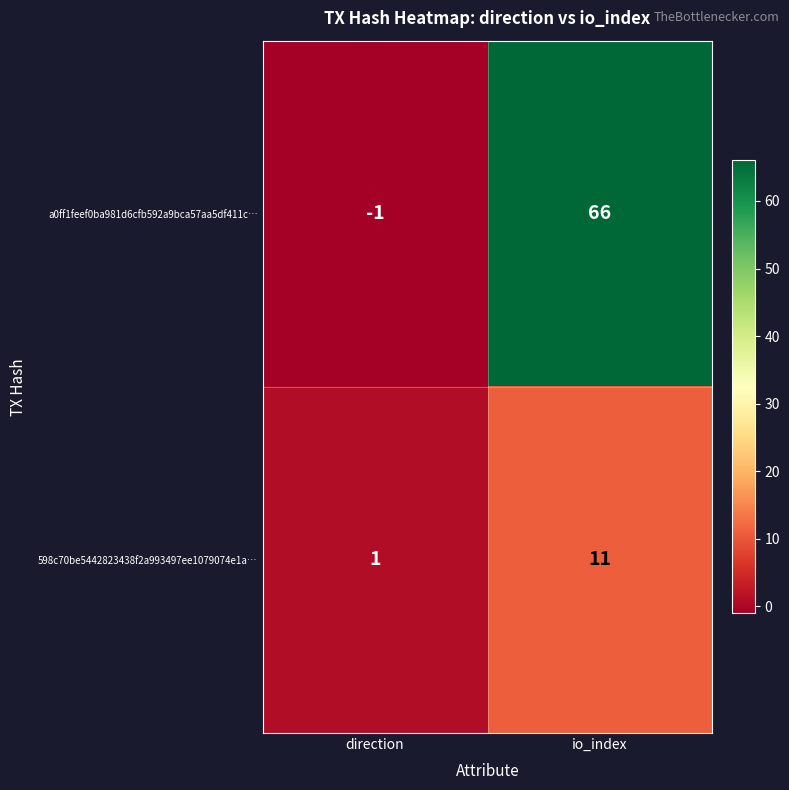

How many series are shown in this chart?

2